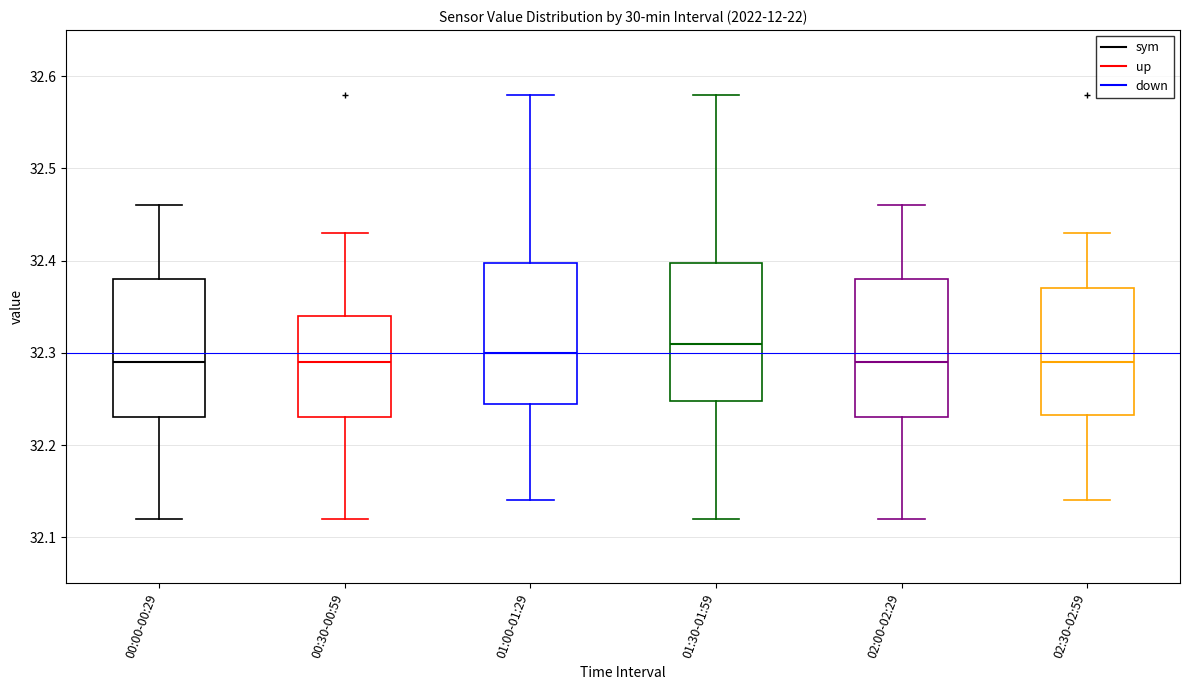

Which box has the highest median line?

01:30-01:59